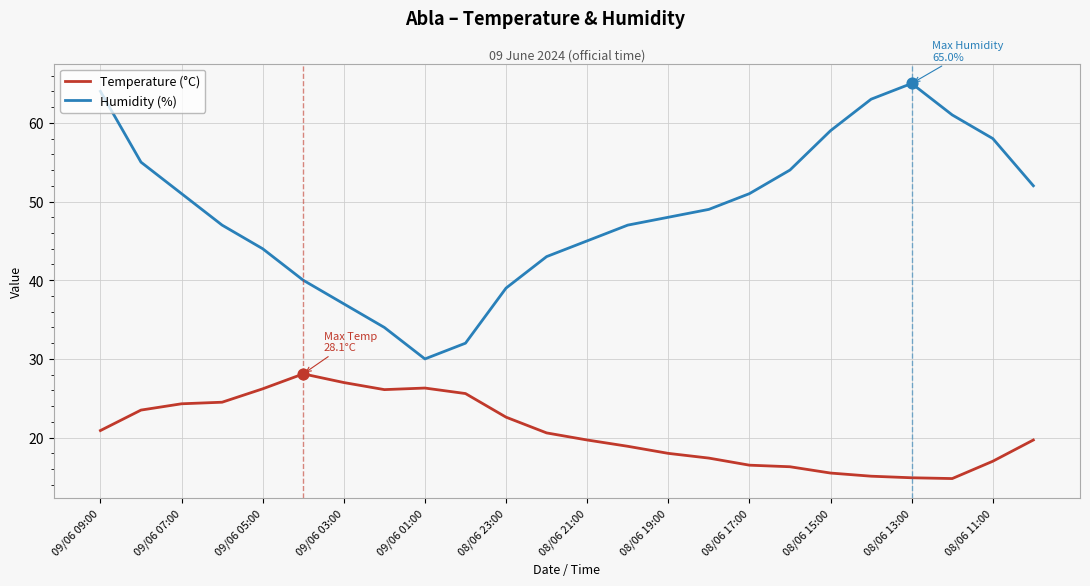

Which series has the largest total across all categories?

Humidity (%)